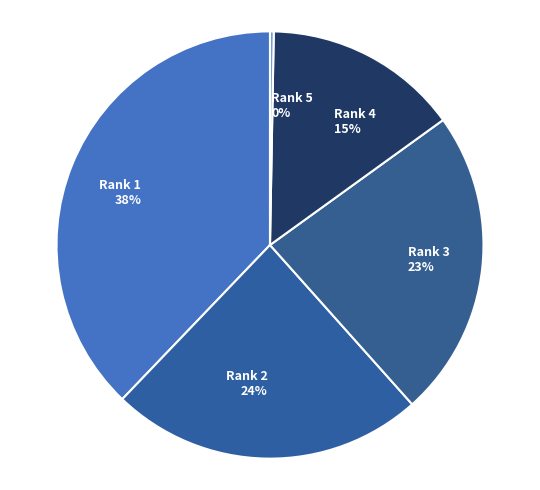

The Rank 5 slice represents 0% of the pie. True or false?

True